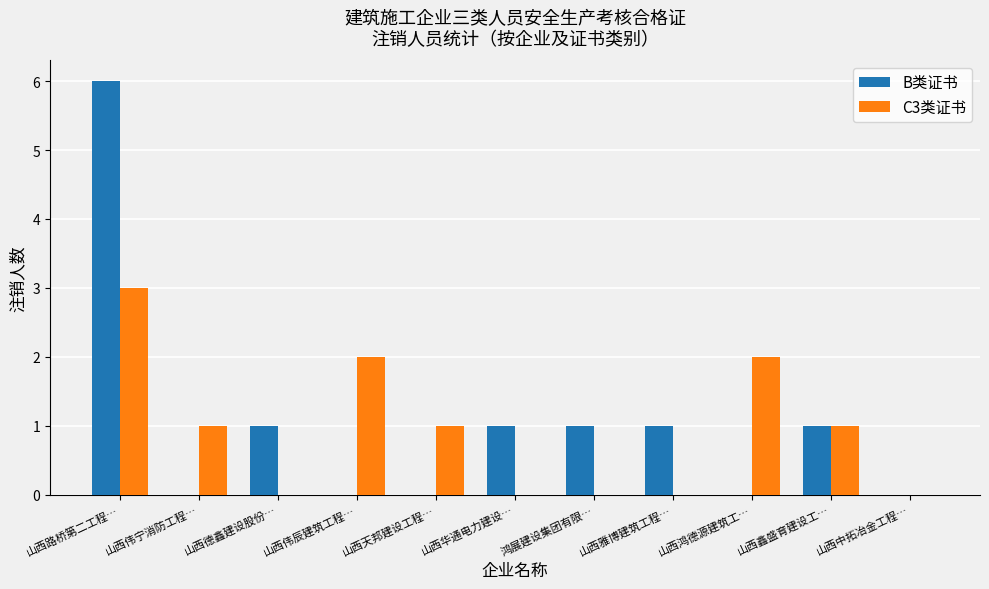

The C3类证书 series shows -1 at 山西雅博建筑工程…. True or false?

False